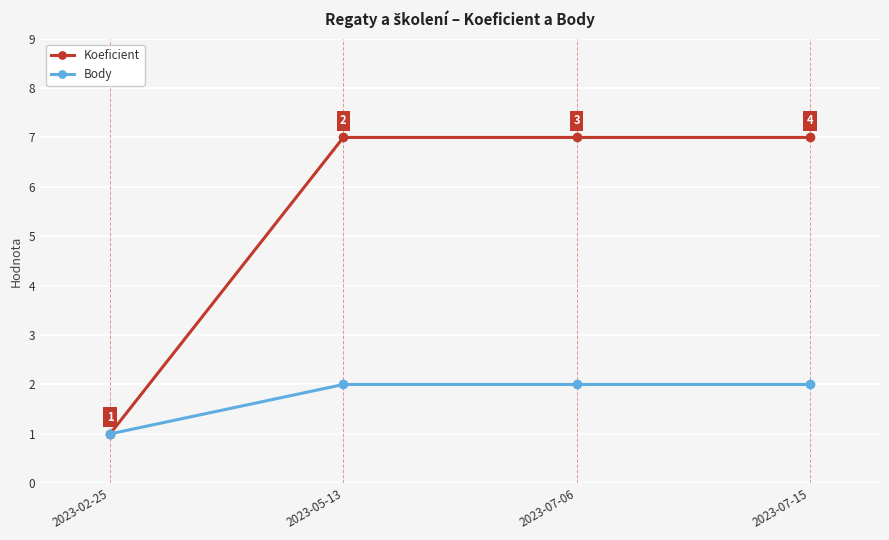

At how many categories does at least one series exceed 5?

3